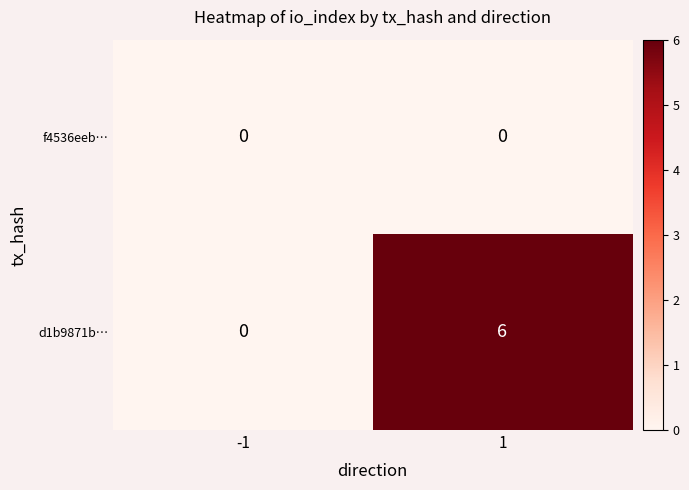

The d1b9871b… series shows 11 at 1. True or false?

False